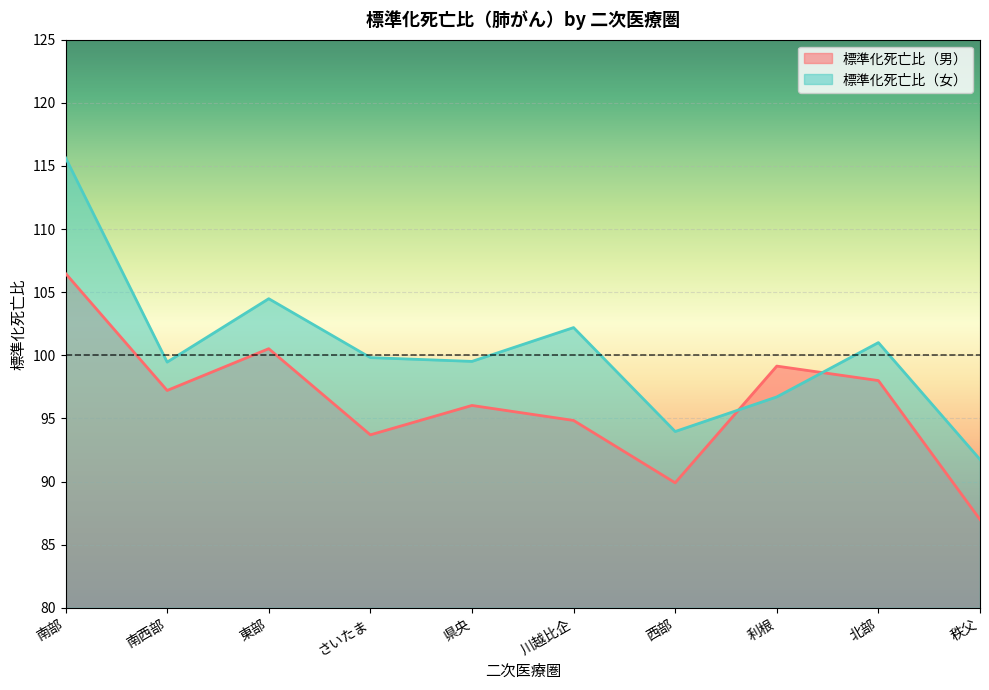

How many values in the 標準化死亡比（女） series exceed 99?

7